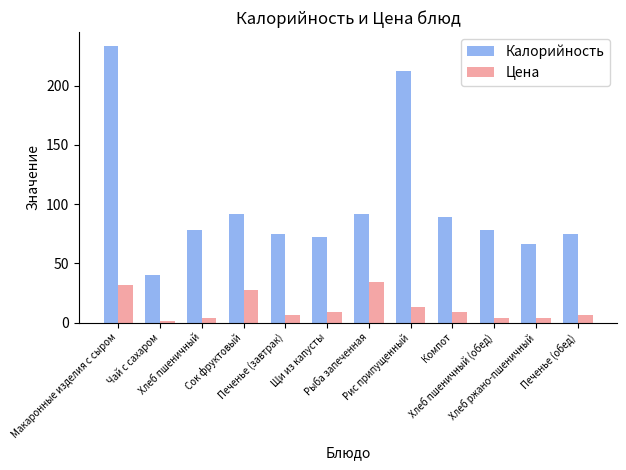

What is the lowest value of the Цена series?

1.7